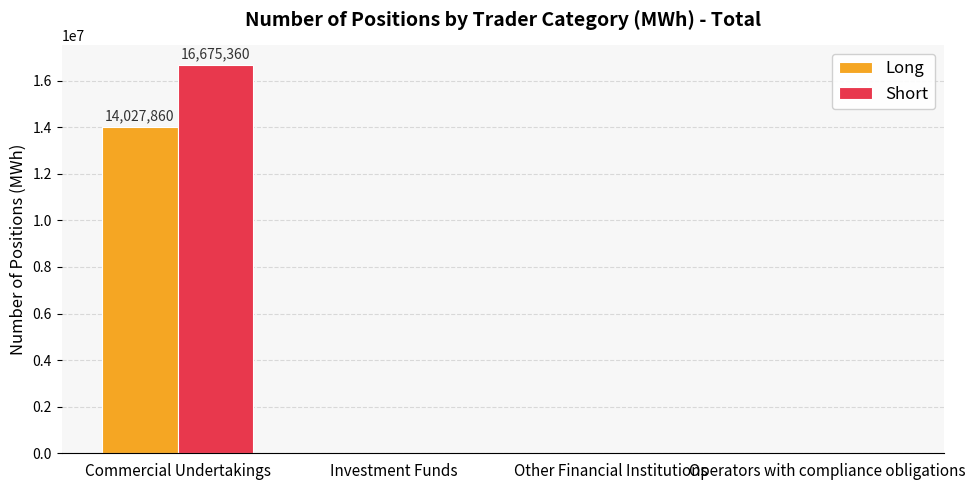

What is the average value of the Long series?

3506965